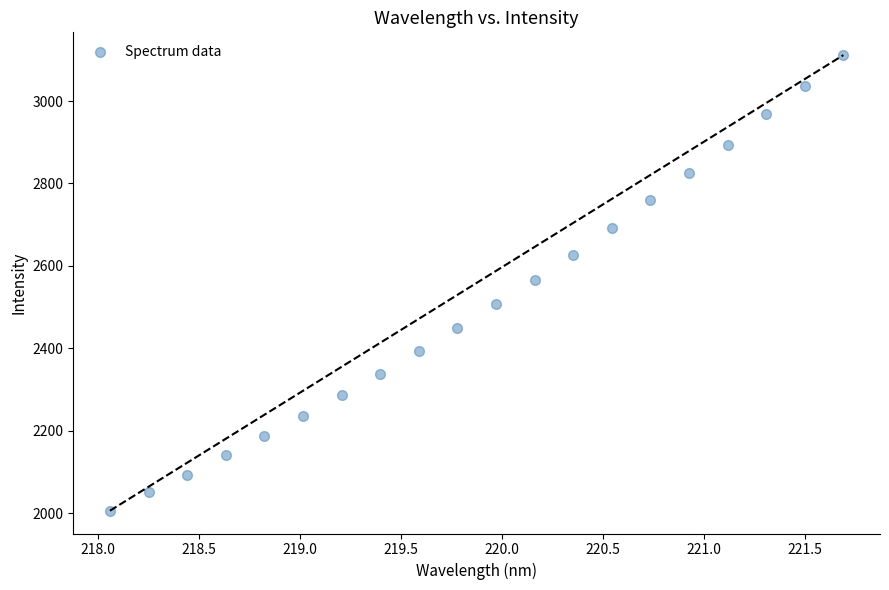

What is the range of Y values (max minus min)?

1105.4